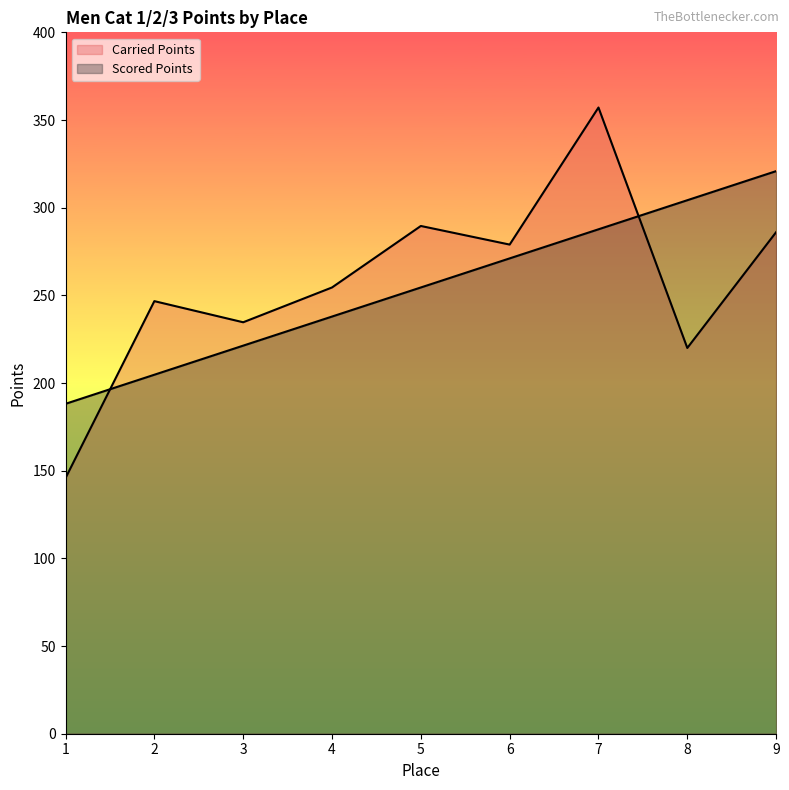

What is the sum of the Carried Points values at 2 and 7?

603.8